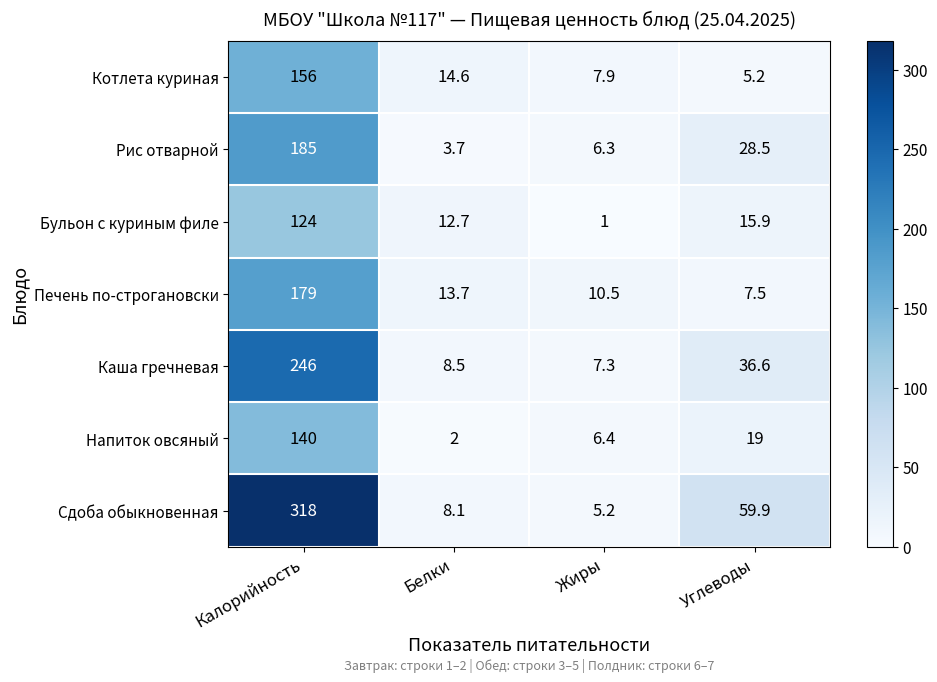

What is the maximum value shown in the chart?

318.0